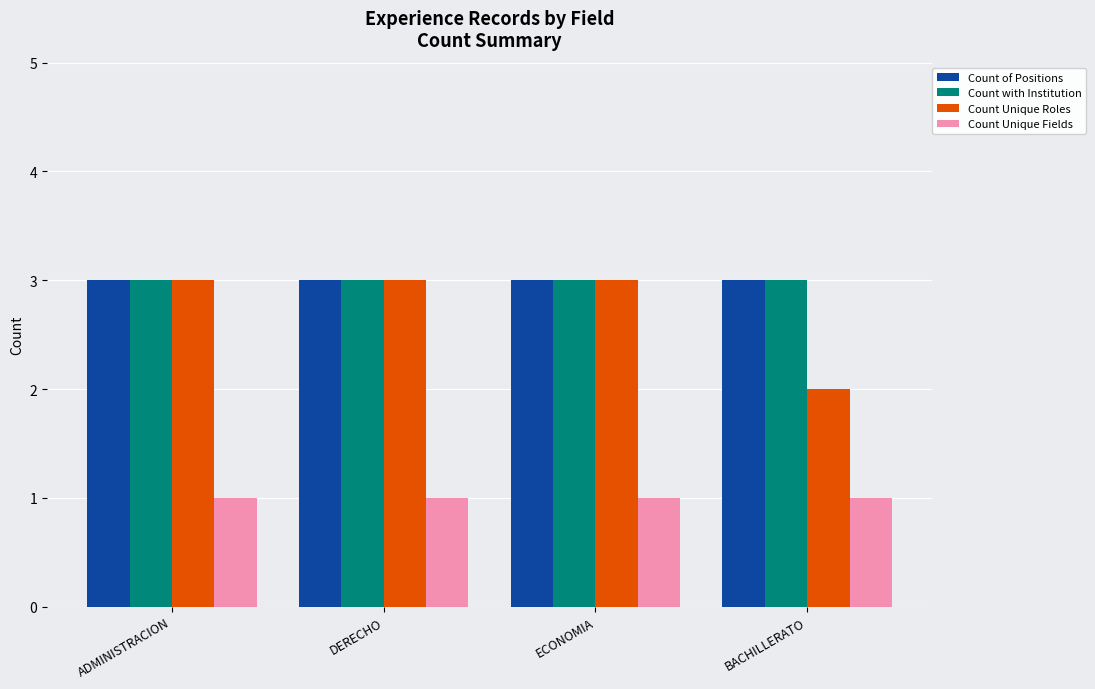

How many bars are there in each group?

4